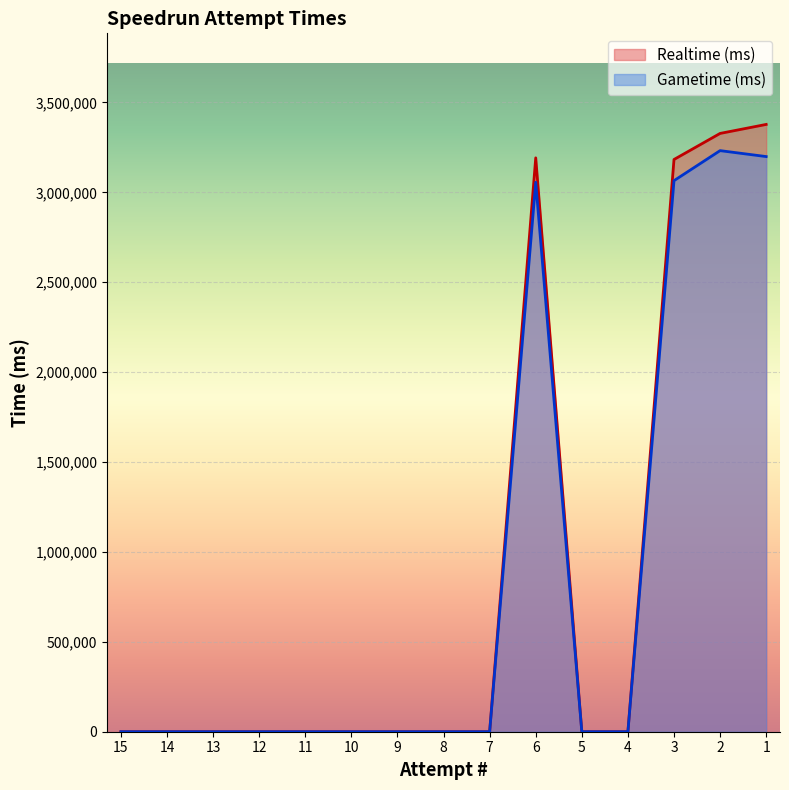

How many categories are shown in the chart?

15